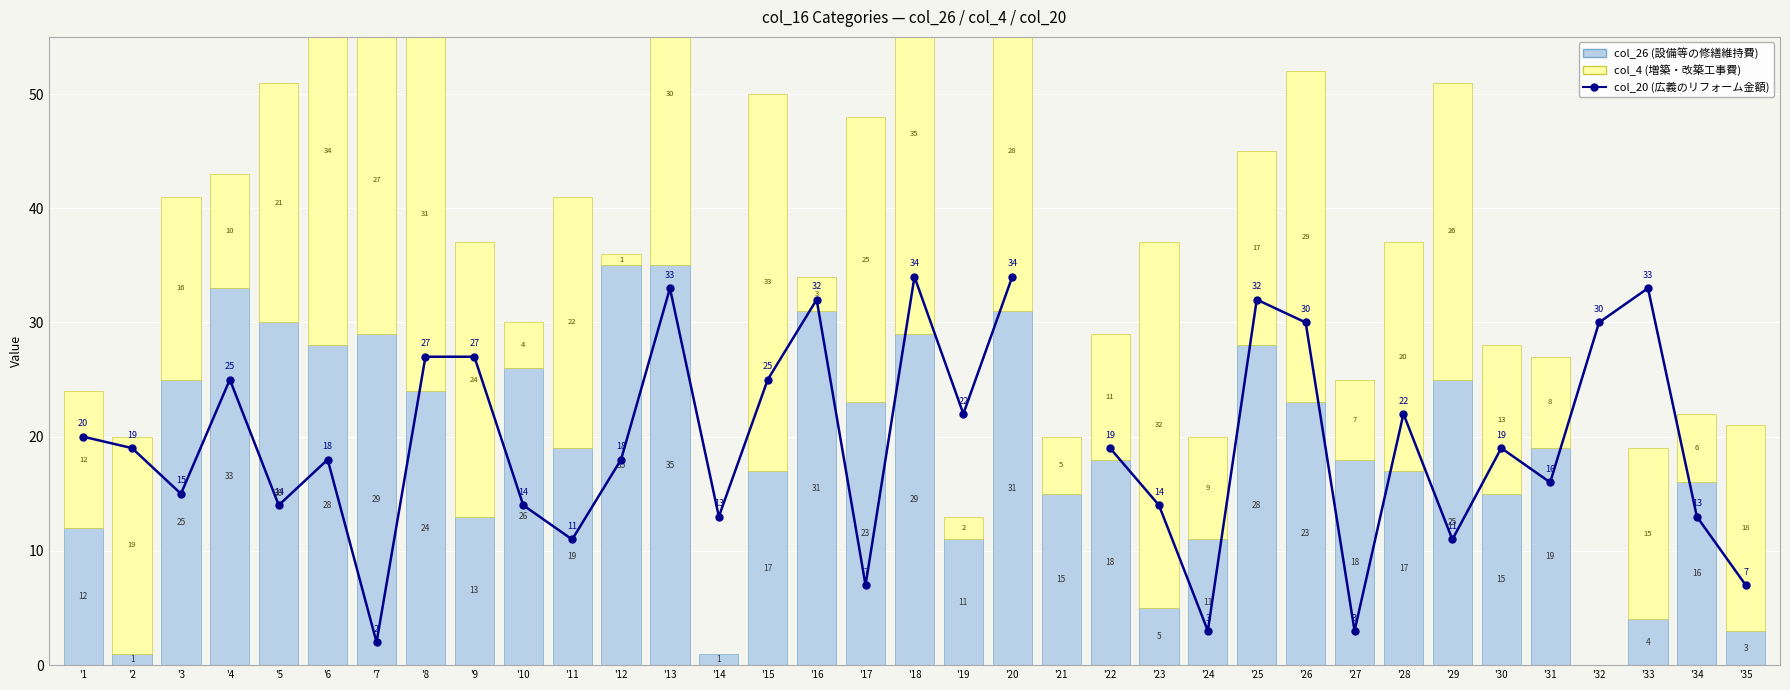

At how many categories does at least one series exceed 11?

34